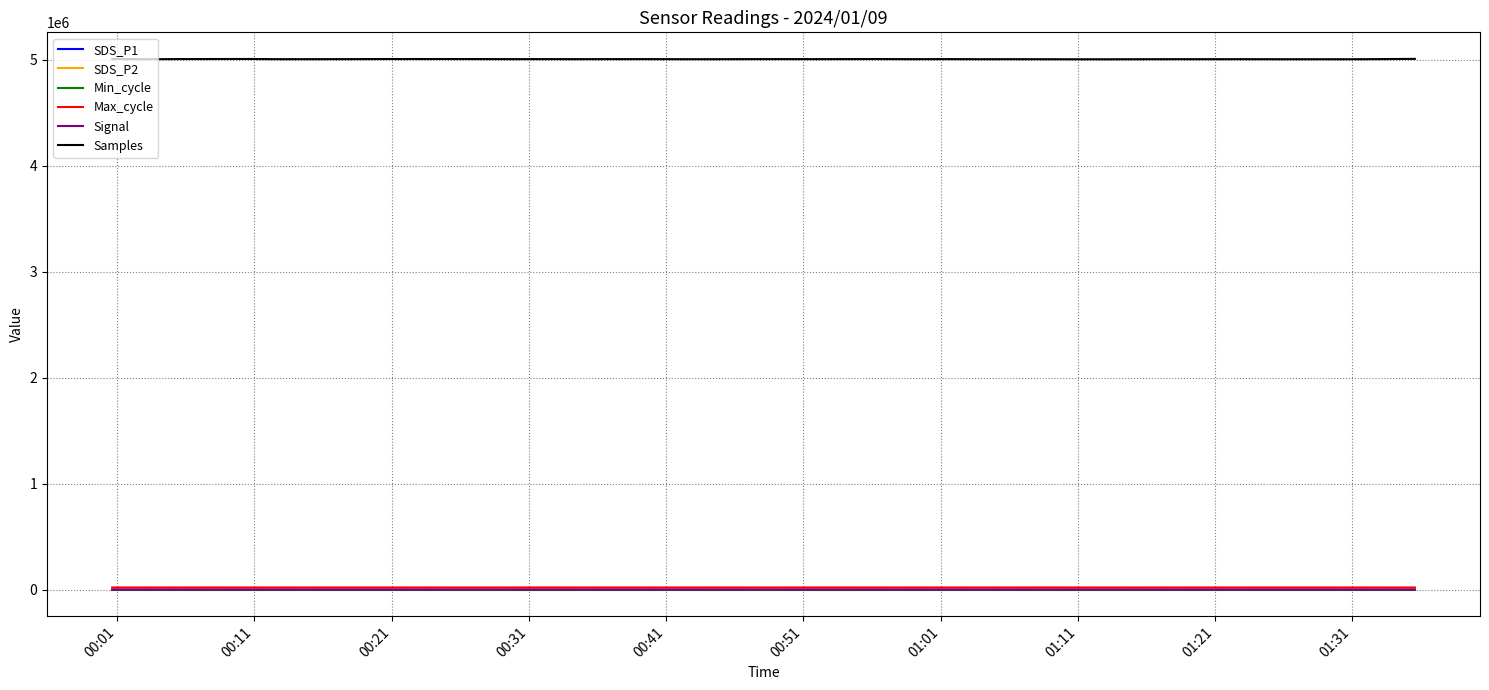

What is the greatest value displayed?

5008101.0